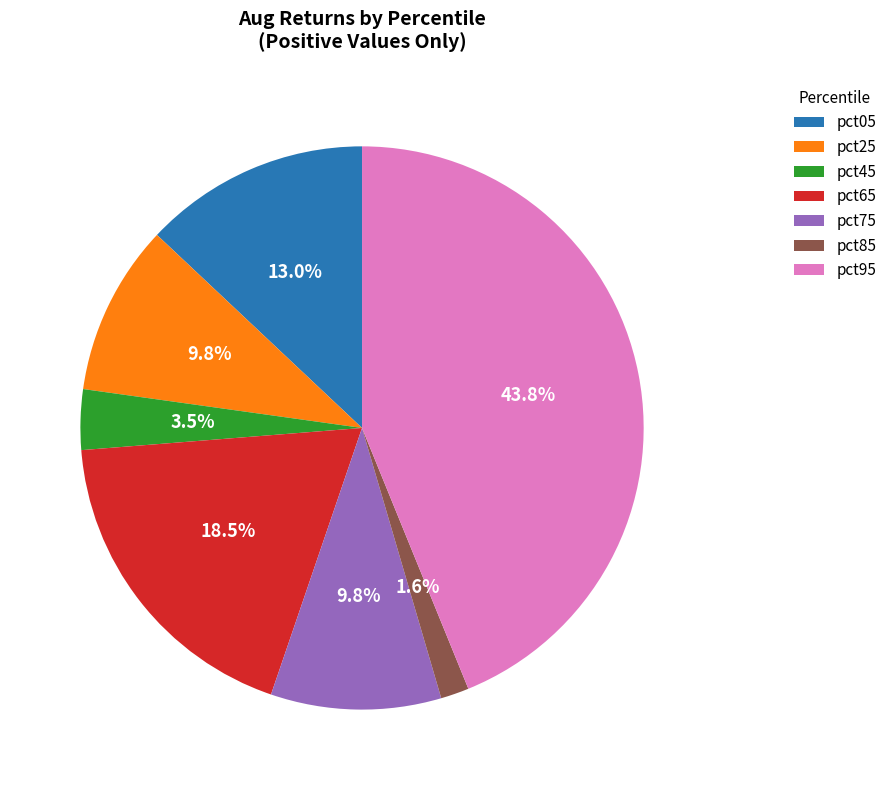

Combined, what portion of the pie is pct25 and pct75?

19.6%